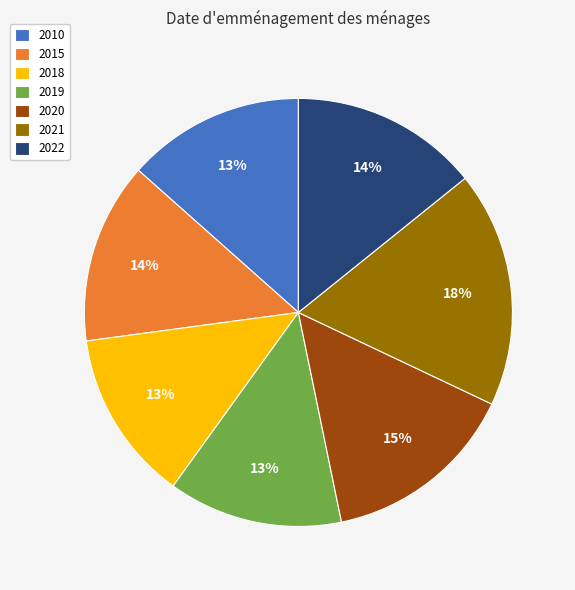

Combined, do 2015 and 2022 account for over 50%?

No